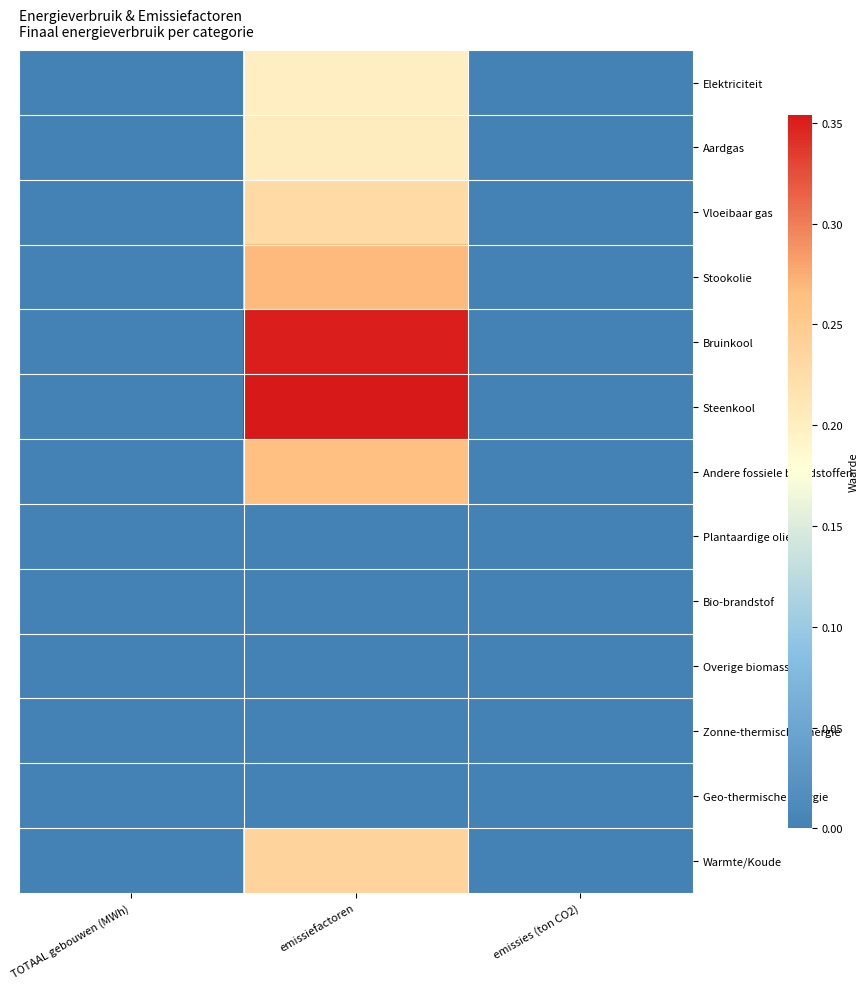

Reading left to right, list all the values displayed in this chart.

Elektriciteit: TOTAAL gebouwen (MWh)=0.0	emissiefactoren=0.2	emissies (ton CO2)=0.0
Aardgas: TOTAAL gebouwen (MWh)=0.0	emissiefactoren=0.2	emissies (ton CO2)=0.0
Vloeibaar gas: TOTAAL gebouwen (MWh)=0.0	emissiefactoren=0.2	emissies (ton CO2)=0.0
Stookolie: TOTAAL gebouwen (MWh)=0.0	emissiefactoren=0.3	emissies (ton CO2)=0.0
Bruinkool: TOTAAL gebouwen (MWh)=0.0	emissiefactoren=0.4	emissies (ton CO2)=0.0
Steenkool: TOTAAL gebouwen (MWh)=0.0	emissiefactoren=0.4	emissies (ton CO2)=0.0
Andere fossiele brandstoffen: TOTAAL gebouwen (MWh)=0.0	emissiefactoren=0.3	emissies (ton CO2)=0.0
Plantaardige olien: TOTAAL gebouwen (MWh)=0.0	emissiefactoren=0.0	emissies (ton CO2)=0.0
Bio-brandstof: TOTAAL gebouwen (MWh)=0.0	emissiefactoren=0.0	emissies (ton CO2)=0.0
Overige biomassa: TOTAAL gebouwen (MWh)=0.0	emissiefactoren=0.0	emissies (ton CO2)=0.0
Zonne-thermische energie: TOTAAL gebouwen (MWh)=0.0	emissiefactoren=0.0	emissies (ton CO2)=0.0
Geo-thermische energie: TOTAAL gebouwen (MWh)=0.0	emissiefactoren=0.0	emissies (ton CO2)=0.0
Warmte/Koude: TOTAAL gebouwen (MWh)=0.0	emissiefactoren=0.2	emissies (ton CO2)=0.0